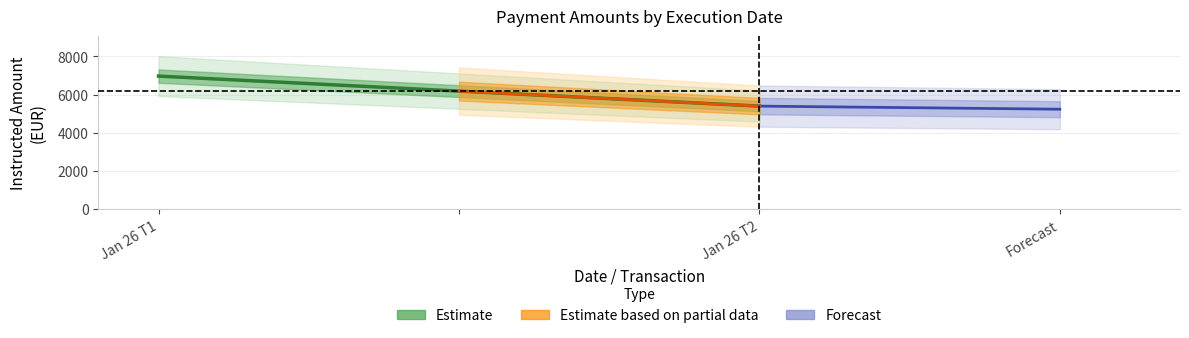

The chart shows a value of 5393.4 at Jan 26 T2. True or false?

True